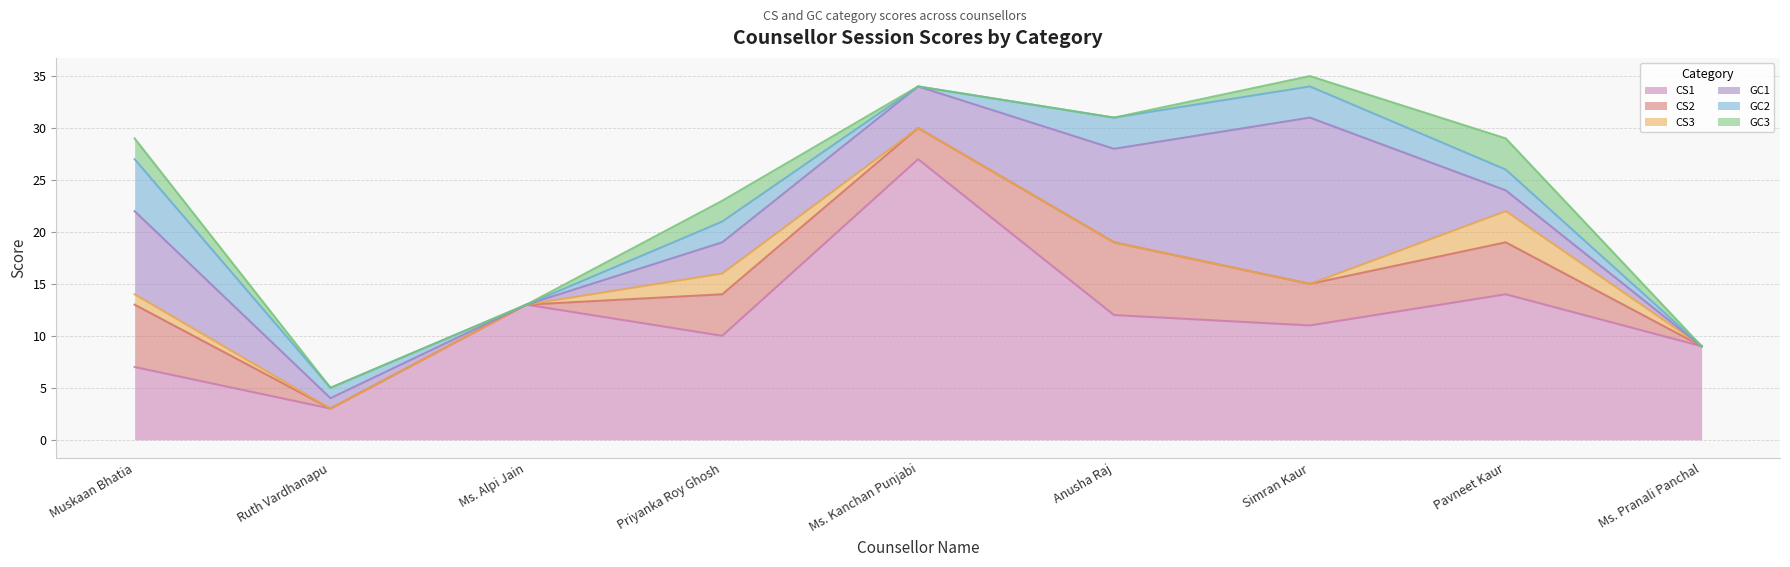

Is the value of CS3 at Muskaan Bhatia greater than the value of GC2 at Ruth Vardhanapu?

No